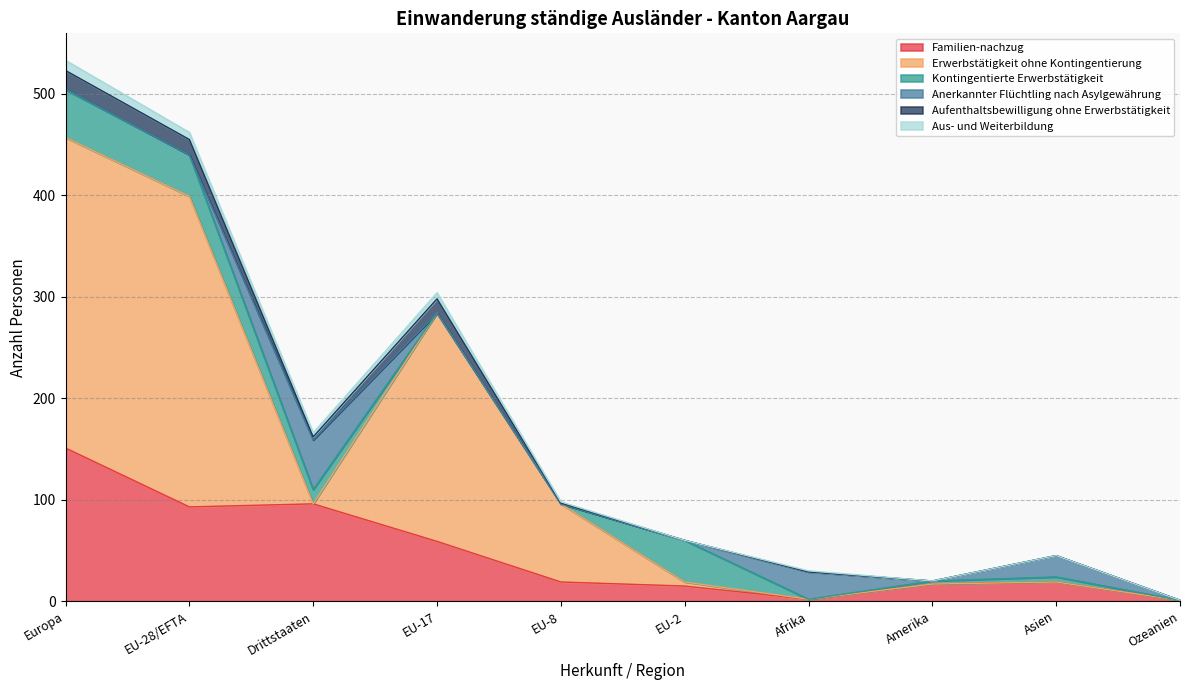

True or false: Anerkannter Flüchtling nach Asylgewährung has more than 1 interior local peaks.

True